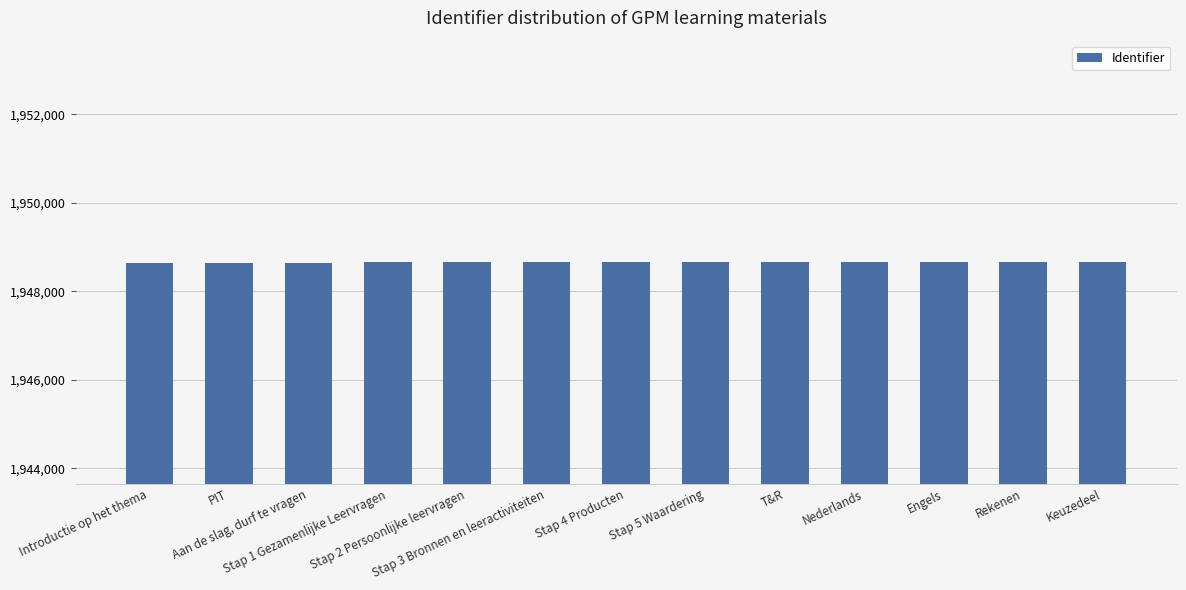

The chart shows a value of 1948667 at Keuzedeel. True or false?

True